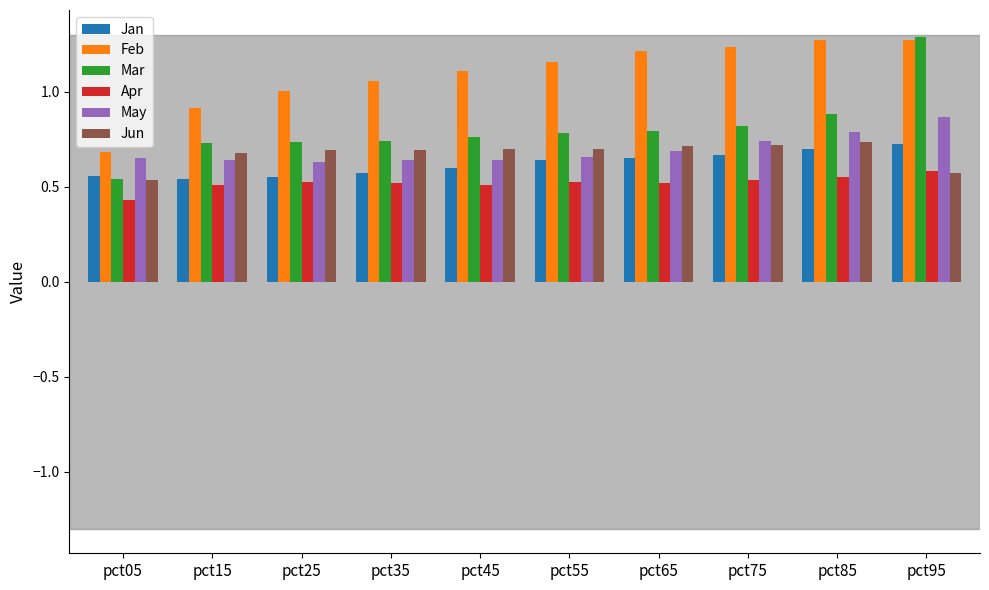

Which series changed the most between pct05 and pct95?

Mar